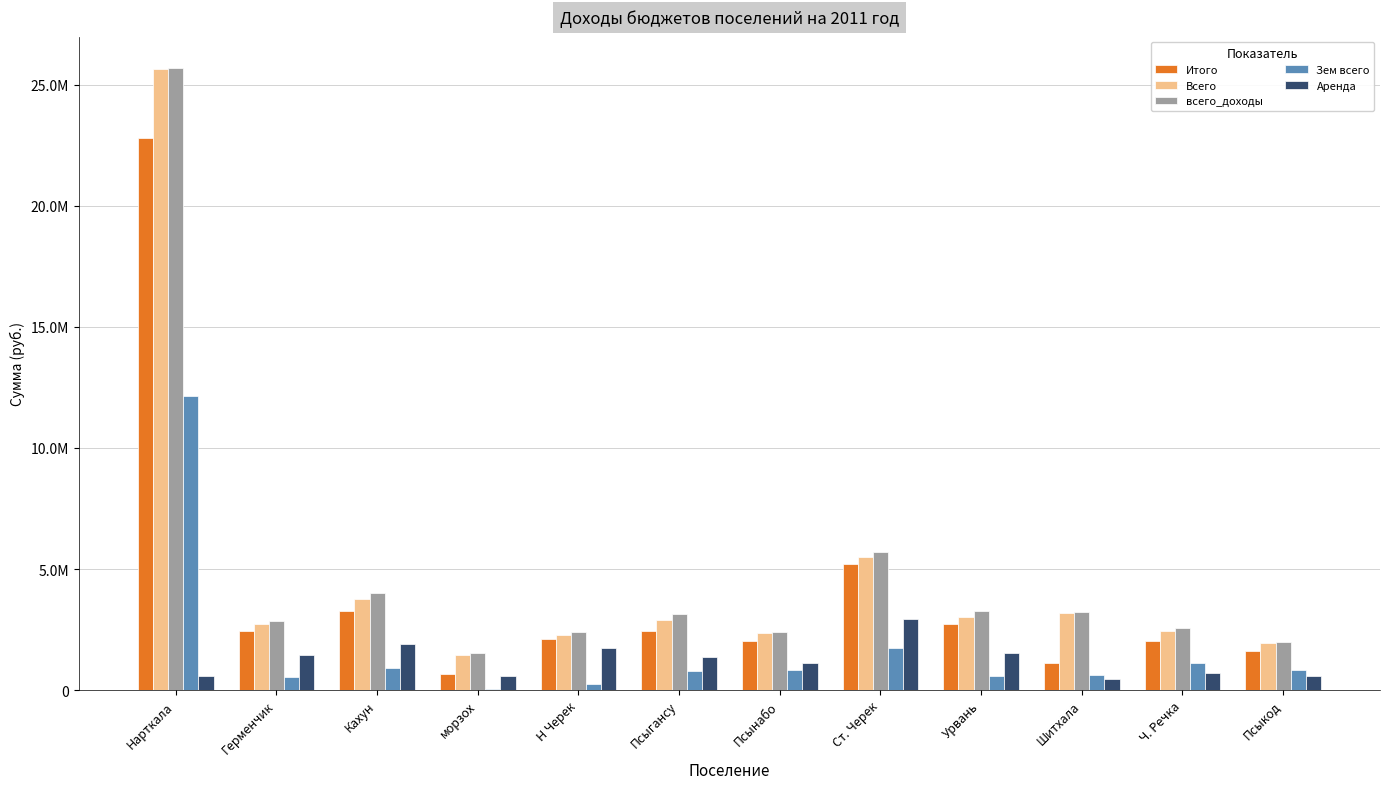

At which category is the sum across all series the highest?

Нарткала